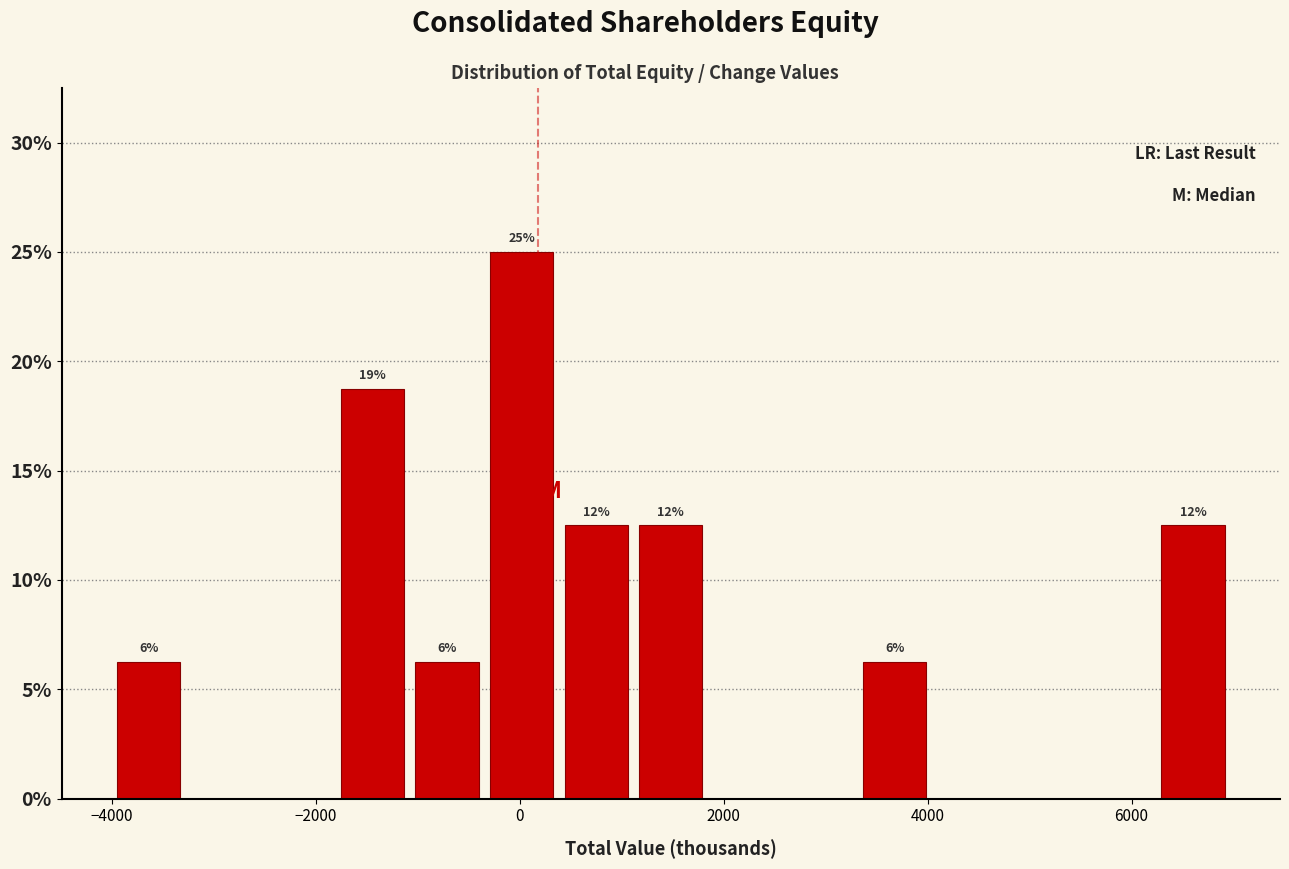

Around what value on the x-axis is the tallest bar? Give the approximate position of its centre, as read against the axis.

0